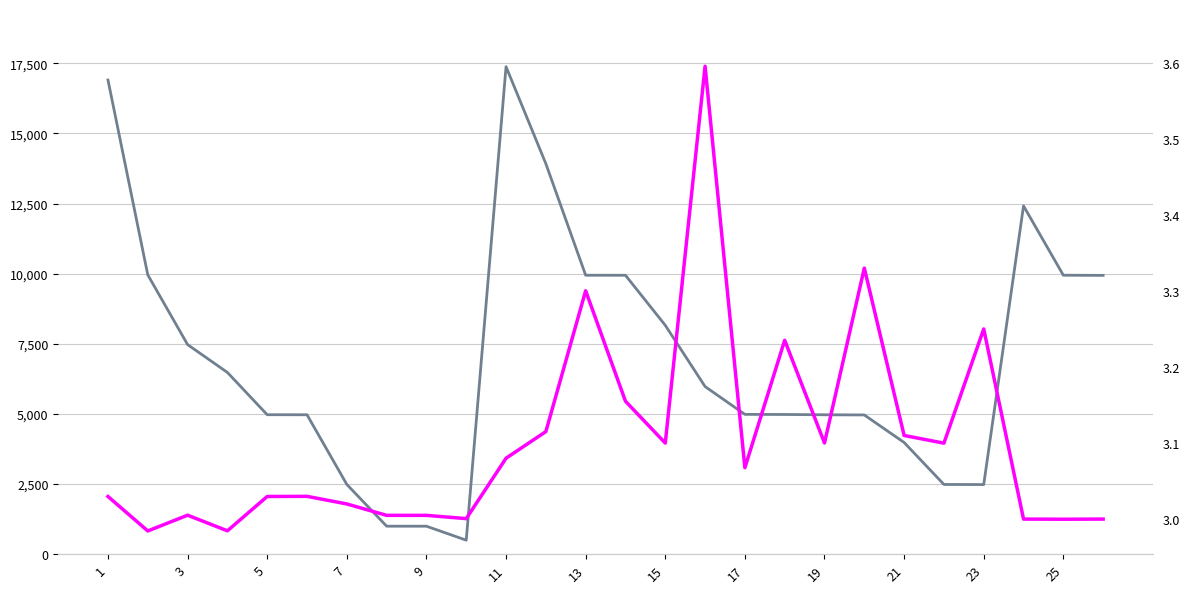

In Market Value (Rs. In lakhs), how many points are higher than both neighbors (excluding endpoints)?

2